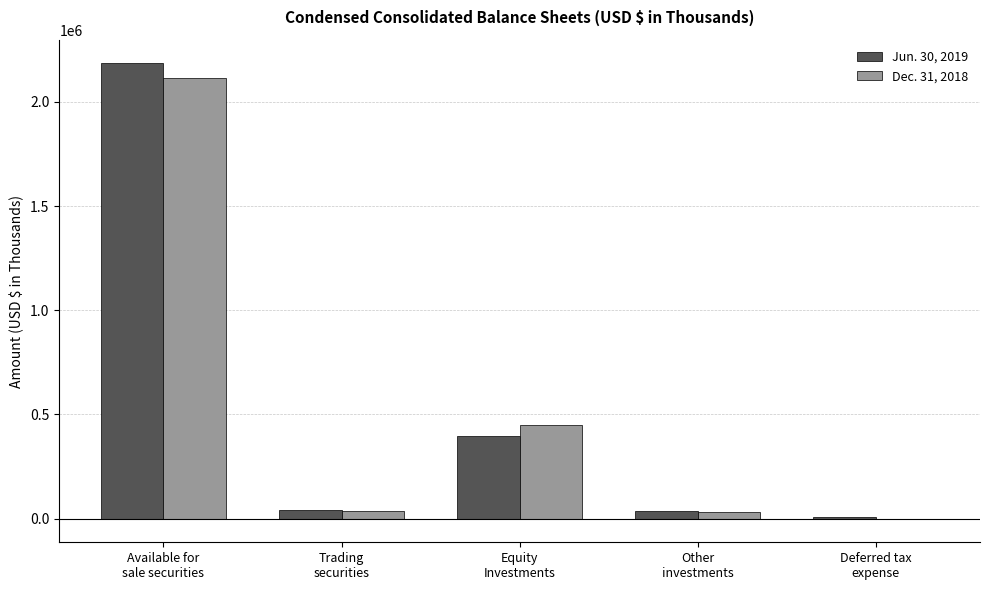

What is the total value across all series at Deferred tax
expense?

4272